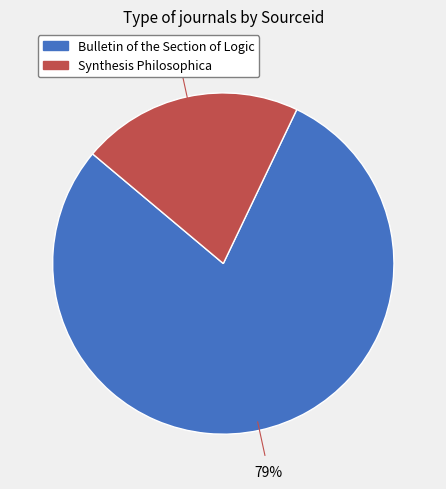

Which has a higher value, Synthesis Philosophica or Bulletin of the Section of Logic?

Bulletin of the Section of Logic